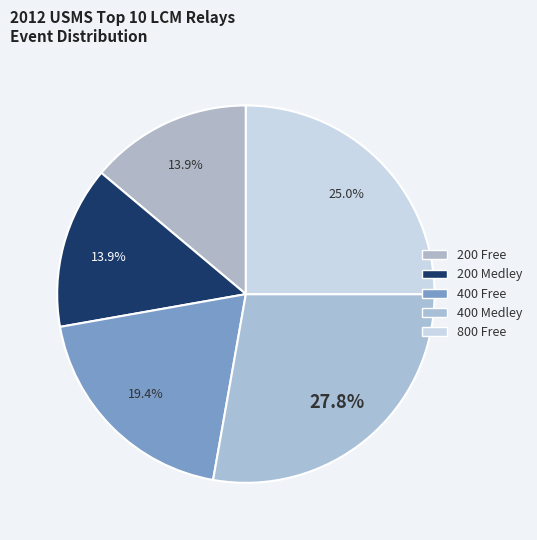

To the nearest percent, what is the combined percentage of 800 Free and 200 Medley?

39%